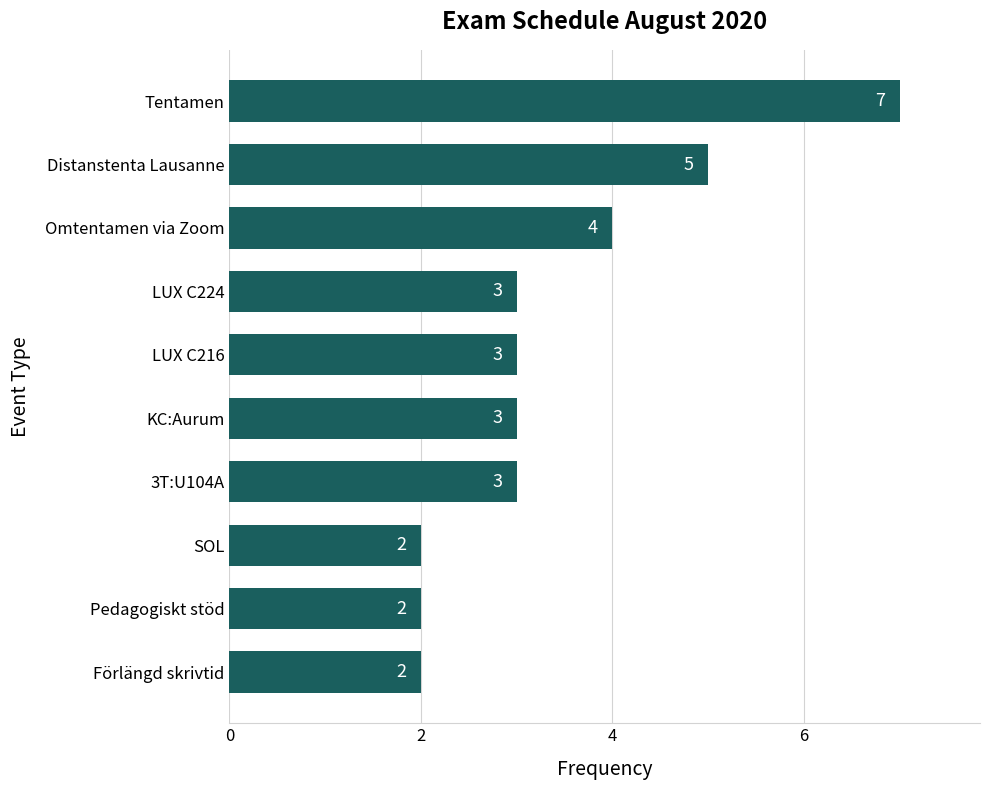

True or false: the data shows 4 at Omtentamen via Zoom.

True